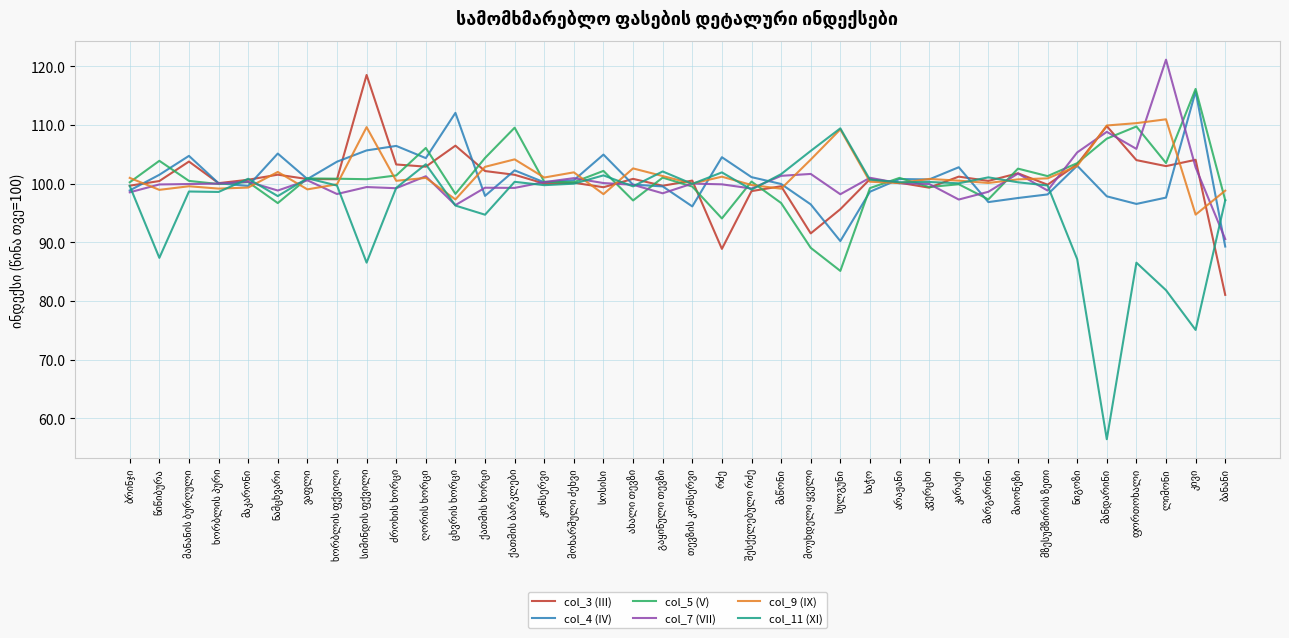

What is the lowest value of the col_3 (III) series?

81.0